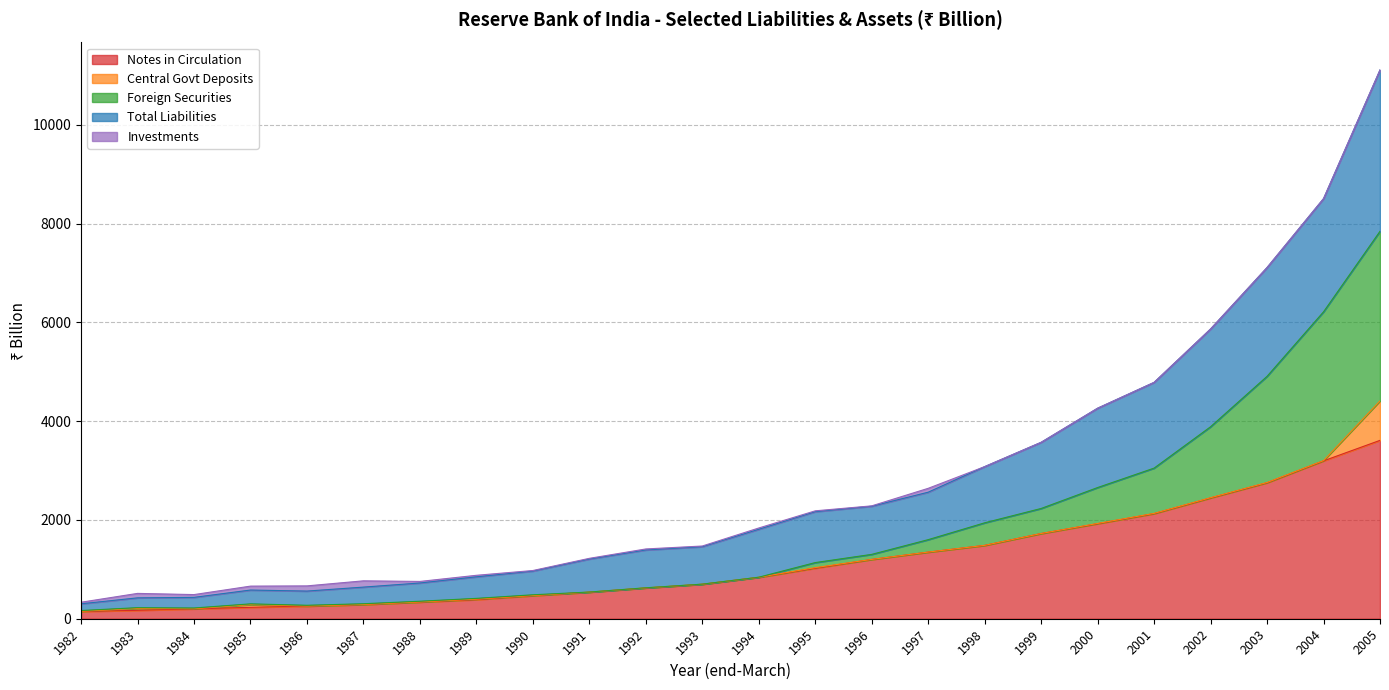

Which has a higher value, 2005 or 1994?

2005